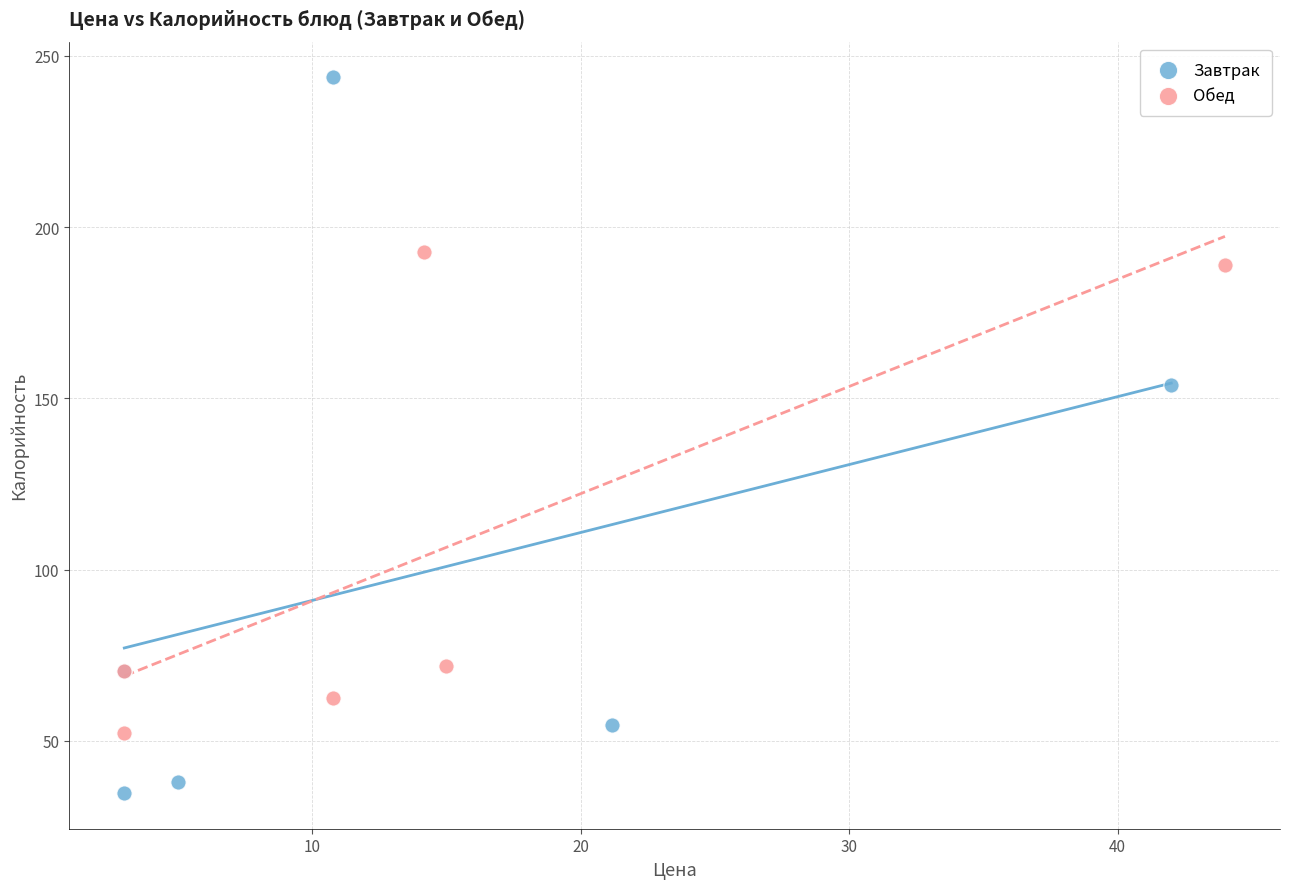

What are all the series names shown in the legend?

Завтрак, Обед